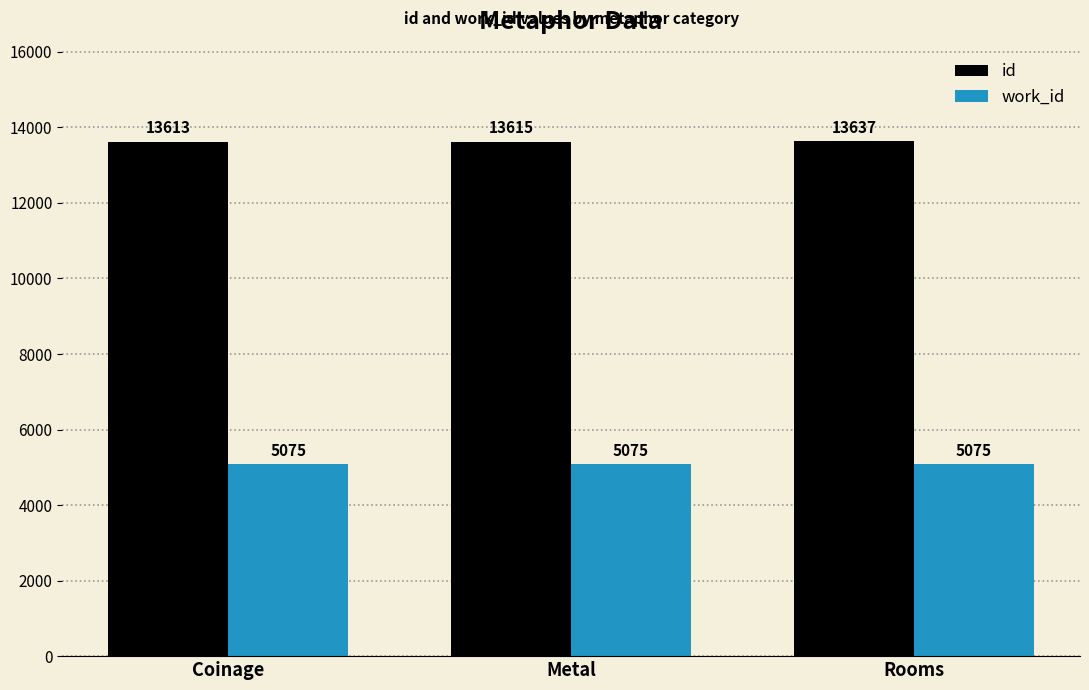

Is the value of work_id at Metal greater than the value of id at Metal?

No